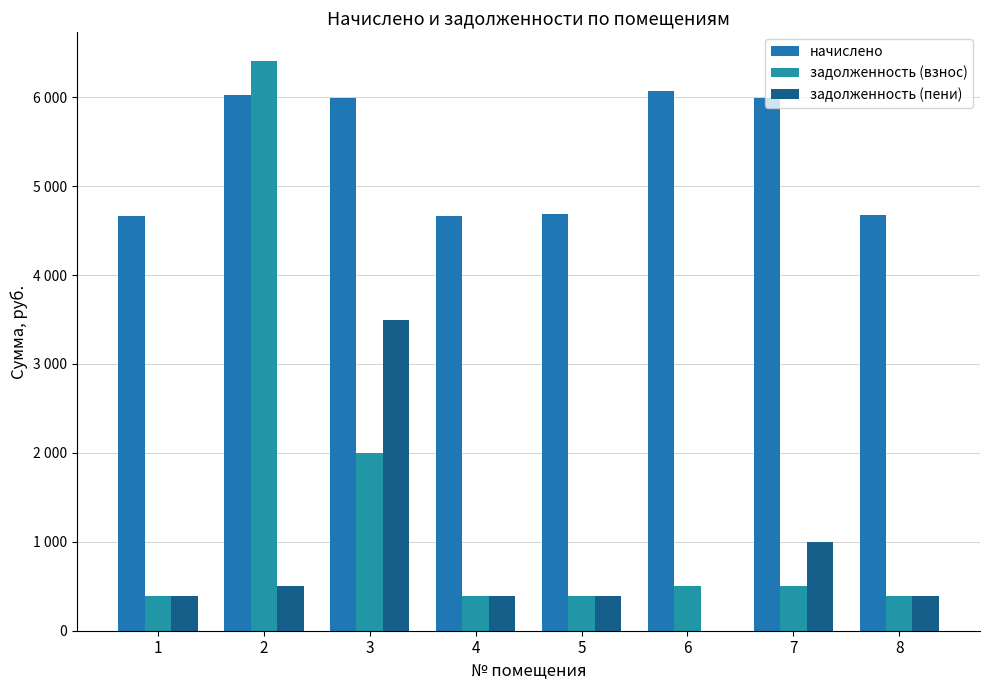

Does the chart contain stacked bars?

No